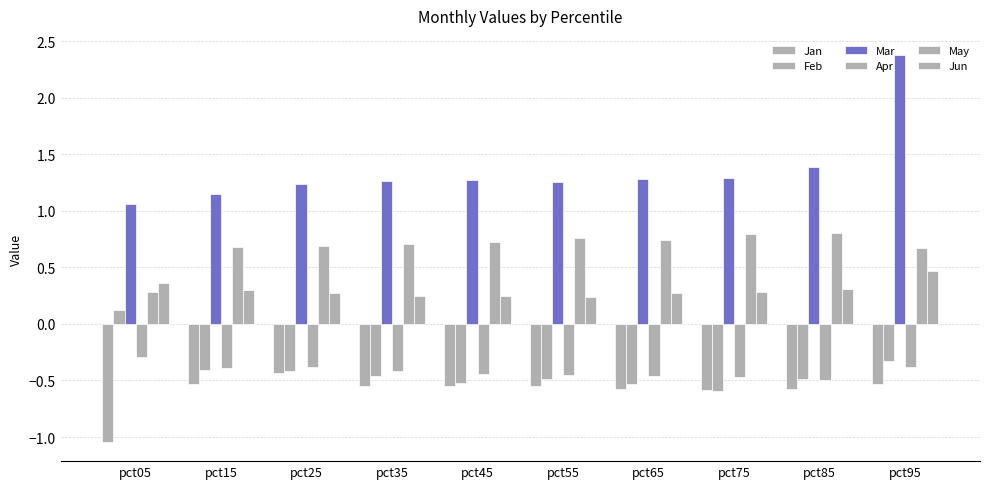

How many series are shown in this chart?

6